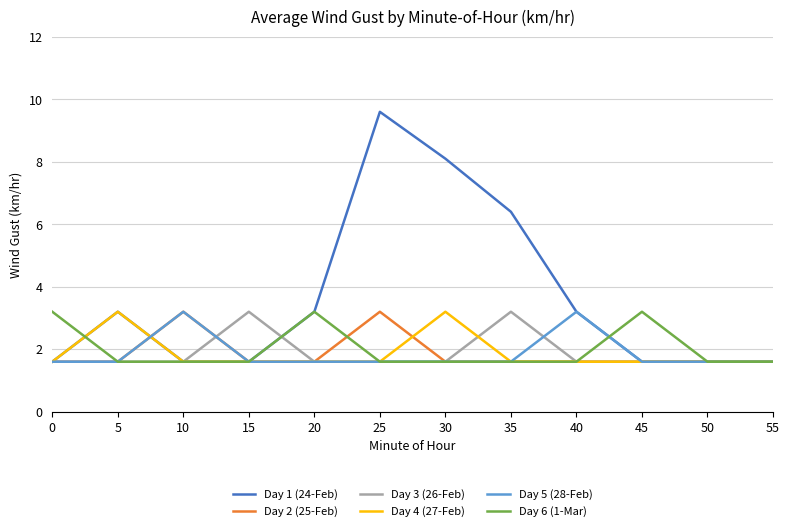

Where is the first local maximum for Day 2 (25-Feb)?

10